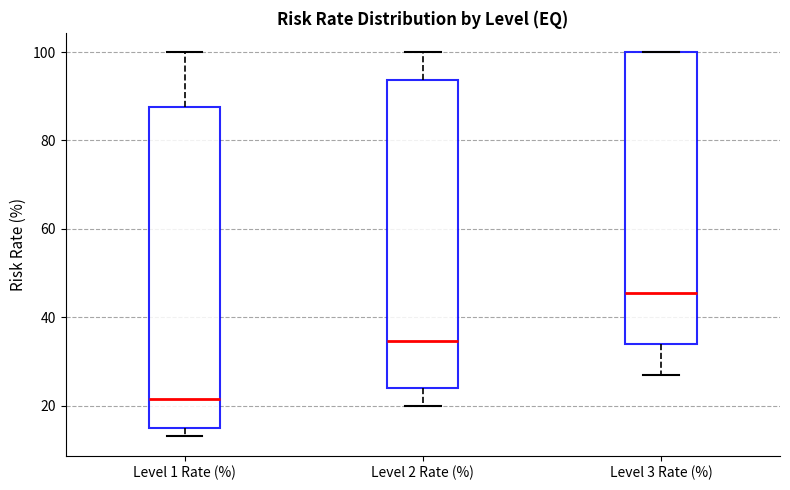

Reading left to right, read every box against the y-axis: the position of its median line, the range the box covers, and the ends of its whiskers. The values are not printed on the chart, so give them approximately, as read against the axis.

Level 1 Rate (%): median 22, box 16 to 88, whiskers 14 to 100
Level 2 Rate (%): median 34, box 24 to 94, whiskers 20 to 100
Level 3 Rate (%): median 46, box 34 to 100, whiskers 28 to 100